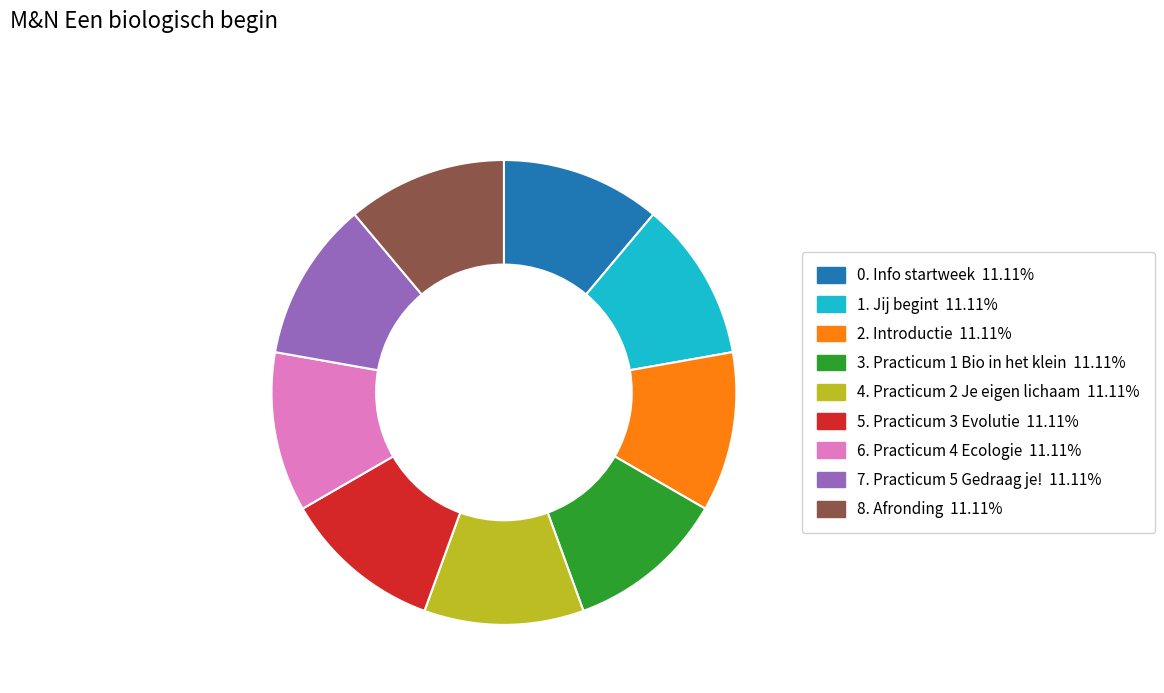

What is the ratio of the value at 4. Practicum 2 Je eigen lichaam to the value at 5. Practicum 3 Evolutie?

1.0